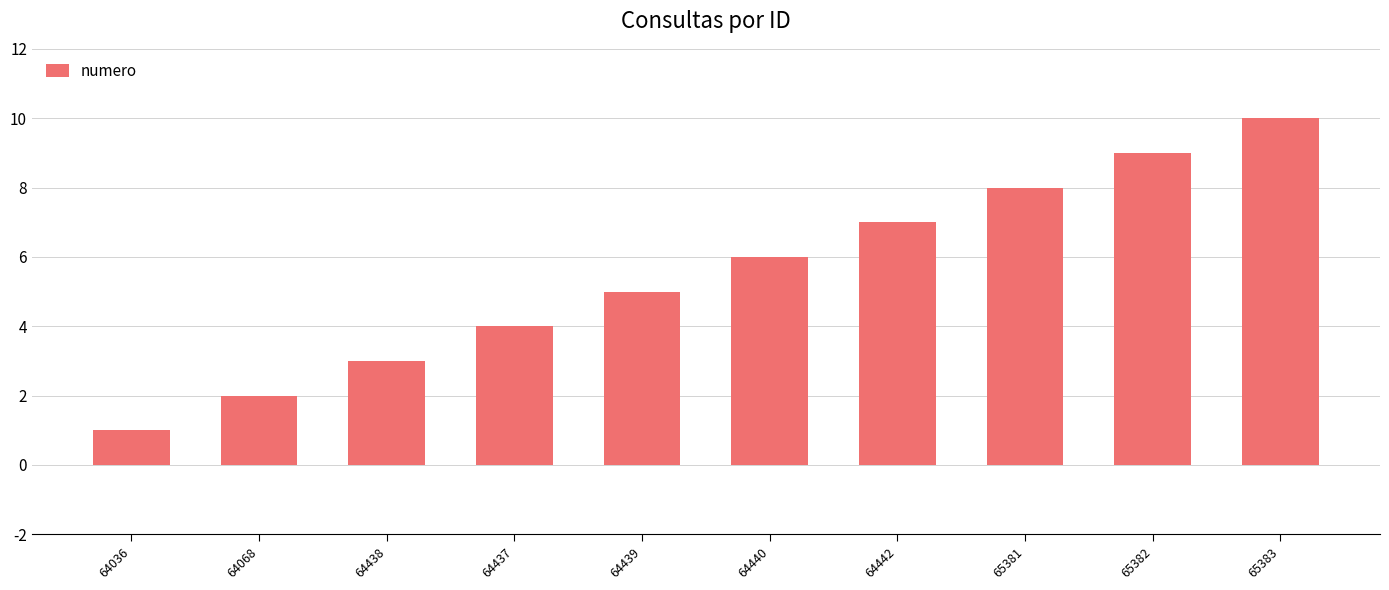

What is the maximum value shown in the chart?

10